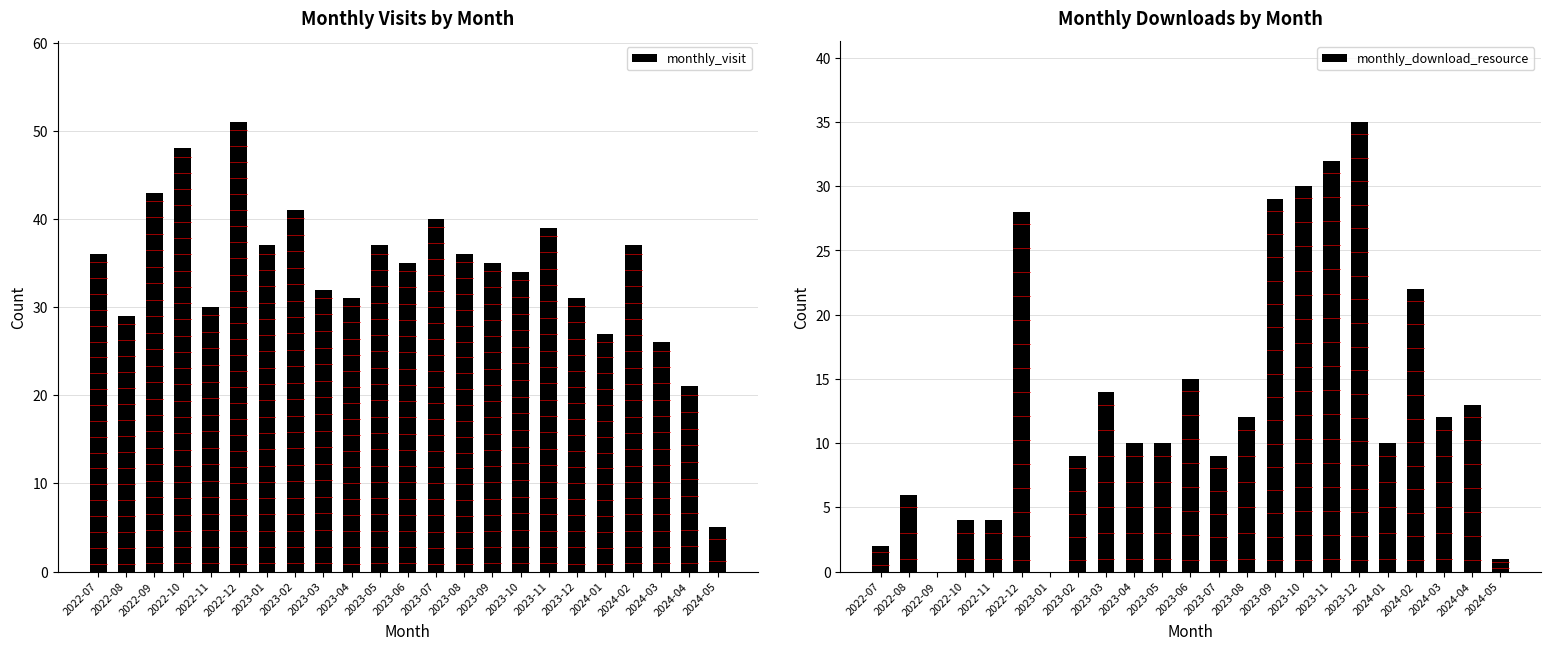

List the series in order of their overall mean, lowest first.

monthly_download_resource, monthly_visit